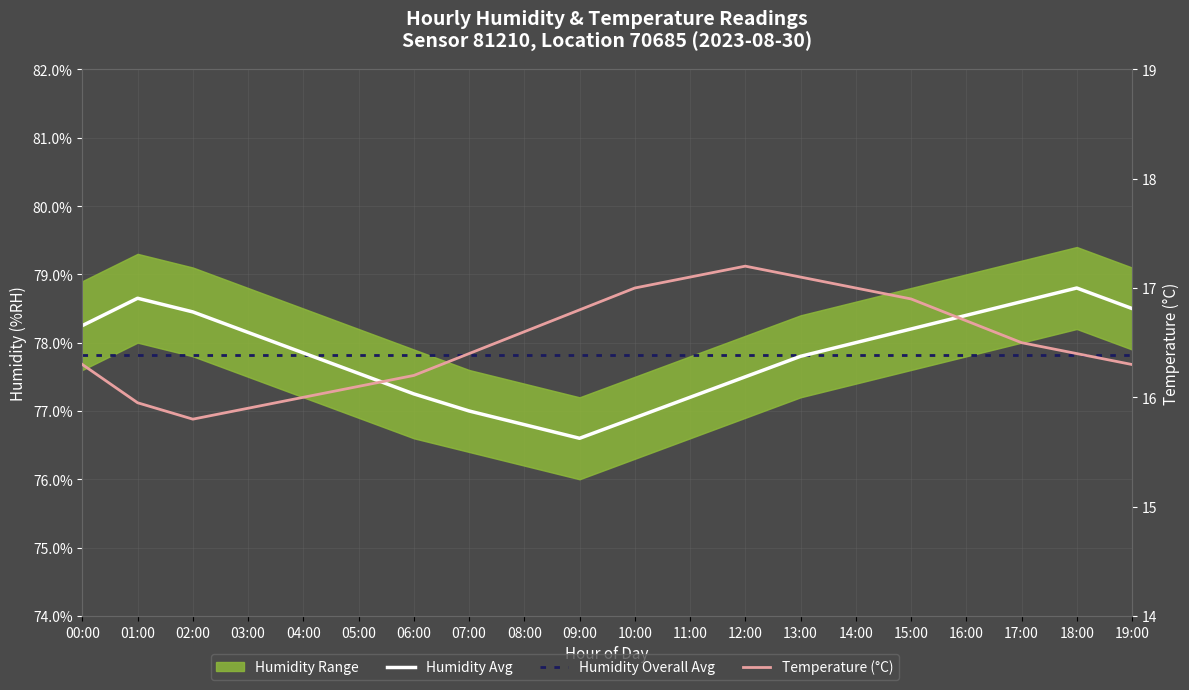

Where is the first local maximum for Humidity Avg?

01:00